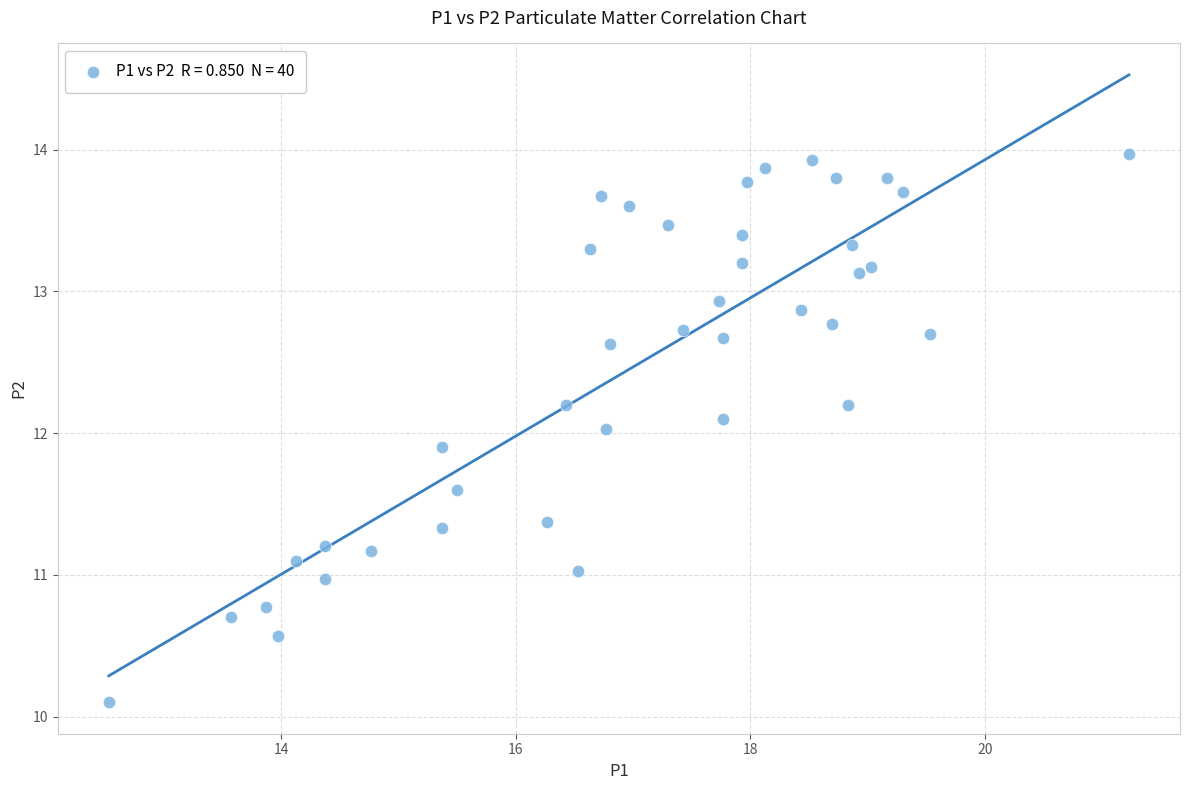

What is the range of X values (max minus min)?

8.7